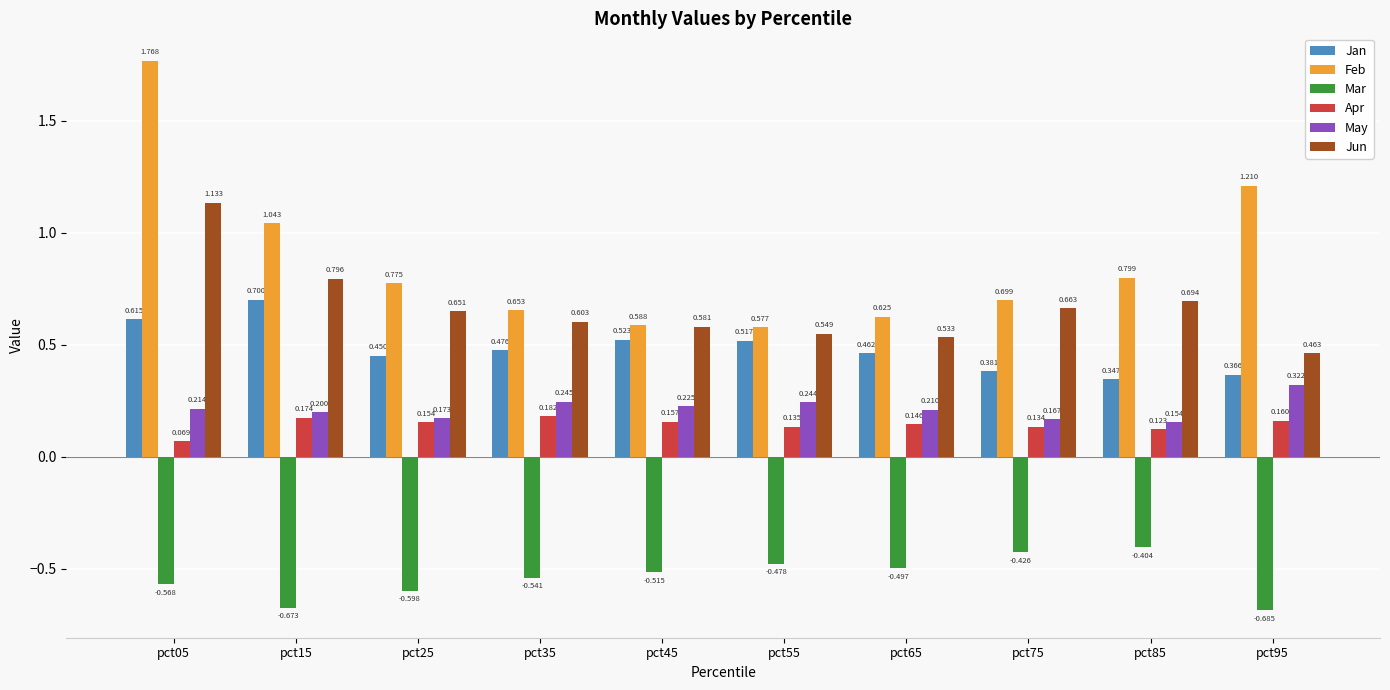

At pct95, list the series in order from smallest to largest.

Mar, Apr, May, Jan, Jun, Feb